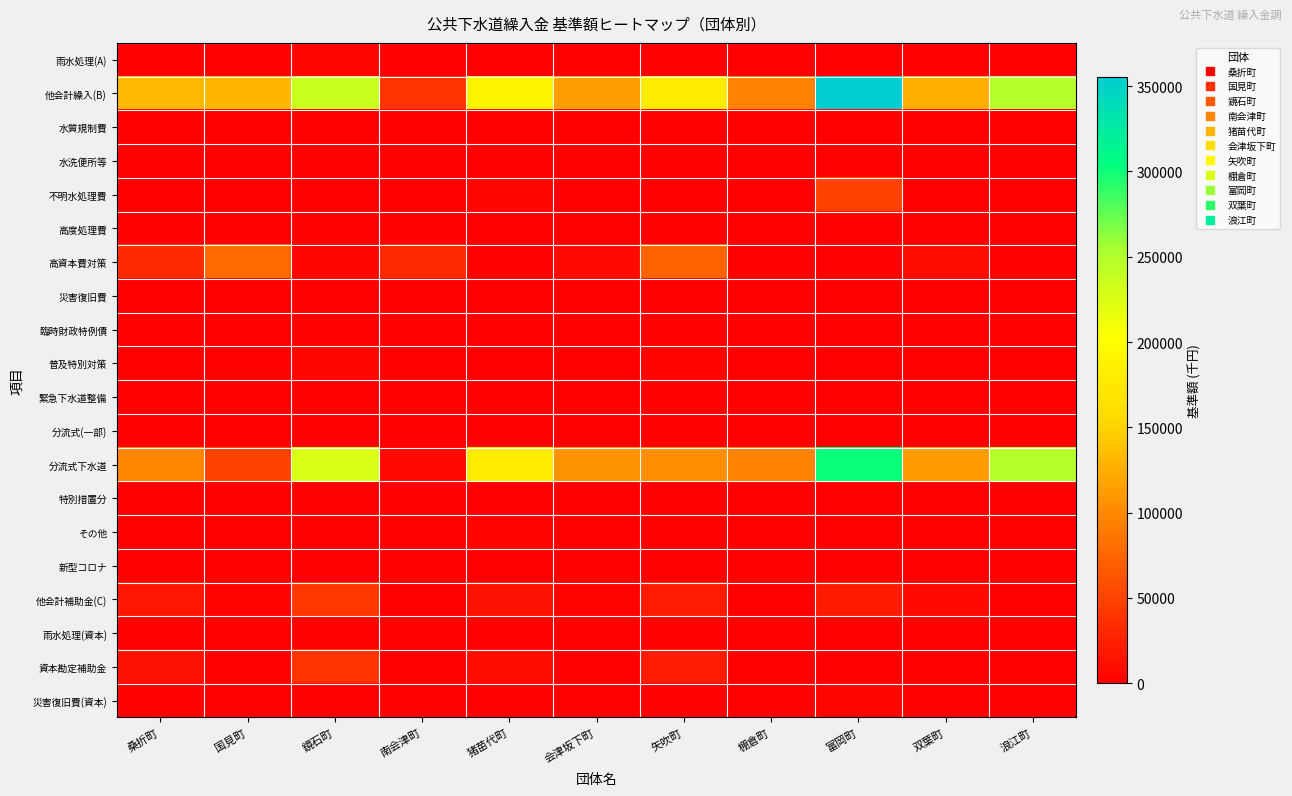

Reading right to left, list all the values displayed in this chart.

雨水処理(A): 浪江町=0	双葉町=0	富岡町=0	棚倉町=2557	矢吹町=0	会津坂下町=0	猪苗代町=0	南会津町=0	鏡石町=4789	国見町=0	桑折町=0
他会計繰入(B): 浪江町=249390	双葉町=124931	富岡町=355294	棚倉町=95360	矢吹町=180399	会津坂下町=114048	猪苗代町=189267	南会津町=38223	鏡石町=236510	国見町=130856	桑折町=132303
水質規制費: 浪江町=0	双葉町=0	富岡町=2295	棚倉町=0	矢吹町=0	会津坂下町=0	猪苗代町=0	南会津町=0	鏡石町=0	国見町=0	桑折町=0
水洗便所等: 浪江町=0	双葉町=0	富岡町=0	棚倉町=0	矢吹町=0	会津坂下町=0	猪苗代町=0	南会津町=0	鏡石町=0	国見町=0	桑折町=0
不明水処理費: 浪江町=0	双葉町=0	富岡町=49244	棚倉町=0	矢吹町=0	会津坂下町=0	猪苗代町=5013	南会津町=0	鏡石町=0	国見町=0	桑折町=0
高度処理費: 浪江町=0	双葉町=0	富岡町=0	棚倉町=0	矢吹町=0	会津坂下町=0	猪苗代町=0	南会津町=0	鏡石町=0	国見町=0	桑折町=0
高資本費対策: 浪江町=0	双葉町=10474	富岡町=0	棚倉町=0	矢吹町=73132	会津坂下町=8038	猪苗代町=0	南会津町=30540	鏡石町=4676	国見町=78838	桑折町=33062
災害復旧費: 浪江町=0	双葉町=0	富岡町=0	棚倉町=0	矢吹町=0	会津坂下町=0	猪苗代町=0	南会津町=0	鏡石町=0	国見町=0	桑折町=0
臨時財政特例債: 浪江町=0	双葉町=864	富岡町=1368	棚倉町=0	矢吹町=0	会津坂下町=374	猪苗代町=225	南会津町=0	鏡石町=585	国見町=197	桑折町=144
普及特別対策: 浪江町=0	双葉町=0	富岡町=0	棚倉町=0	矢吹町=3022	会津坂下町=0	猪苗代町=0	南会津町=0	鏡石町=4670	国見町=2644	桑折町=0
緊急下水道整備: 浪江町=0	双葉町=0	富岡町=0	棚倉町=0	矢吹町=565	会津坂下町=0	猪苗代町=1429	南会津町=0	鏡石町=0	国見町=0	桑折町=0
分流式(一部): 浪江町=0	双葉町=0	富岡町=0	棚倉町=0	矢吹町=0	会津坂下町=0	猪苗代町=0	南会津町=0	鏡石町=0	国見町=0	桑折町=0
分流式下水道: 浪江町=249090	双葉町=113593	富岡町=302387	棚倉町=95360	矢吹町=102881	会津坂下町=105636	猪苗代町=179315	南会津町=7683	鏡石町=225294	国見町=49060	桑折町=97827
特別措置分: 浪江町=0	双葉町=0	富岡町=0	棚倉町=0	矢吹町=0	会津坂下町=0	猪苗代町=86	南会津町=0	鏡石町=1157	国見町=117	桑折町=163
その他: 浪江町=300	双葉町=0	富岡町=0	棚倉町=0	矢吹町=799	会津坂下町=0	猪苗代町=3199	南会津町=0	鏡石町=128	国見町=0	桑折町=1107
新型コロナ: 浪江町=0	双葉町=0	富岡町=0	棚倉町=0	矢吹町=0	会津坂下町=0	猪苗代町=0	南会津町=0	鏡石町=0	国見町=0	桑折町=0
他会計補助金(C): 浪江町=0	双葉町=8100	富岡町=20317	棚倉町=1231	矢吹町=22176	会津坂下町=3184	猪苗代町=12628	南会津町=0	鏡石町=41852	国見町=3332	桑折町=17330
雨水処理(資本): 浪江町=0	双葉町=0	富岡町=0	棚倉町=0	矢吹町=0	会津坂下町=0	猪苗代町=0	南会津町=0	鏡石町=0	国見町=0	桑折町=0
資本勘定補助金: 浪江町=0	双葉町=0	富岡町=0	棚倉町=0	矢吹町=22176	会津坂下町=240	猪苗代町=10856	南会津町=0	鏡石町=38585	国見町=1299	桑折町=12885
災害復旧費(資本): 浪江町=0	双葉町=0	富岡町=4201	棚倉町=0	矢吹町=0	会津坂下町=0	猪苗代町=0	南会津町=0	鏡石町=0	国見町=0	桑折町=2248